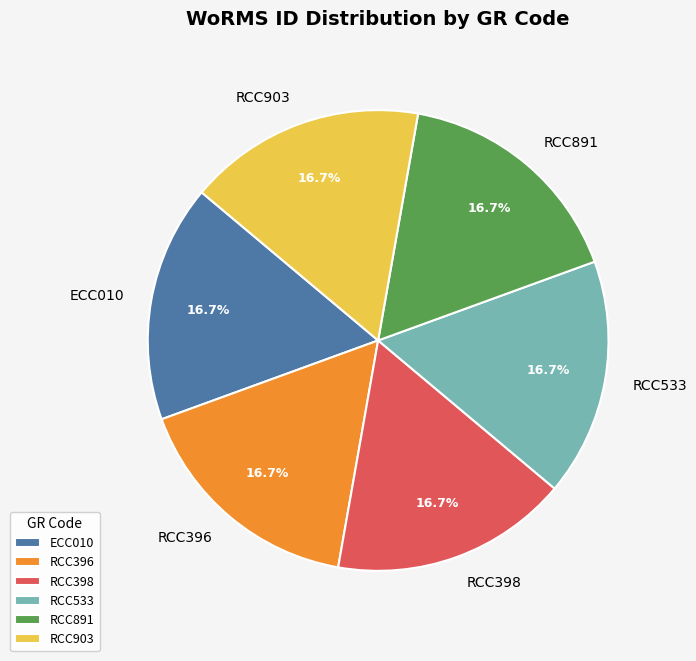

How much of the chart is everything except RCC891?

83.3%